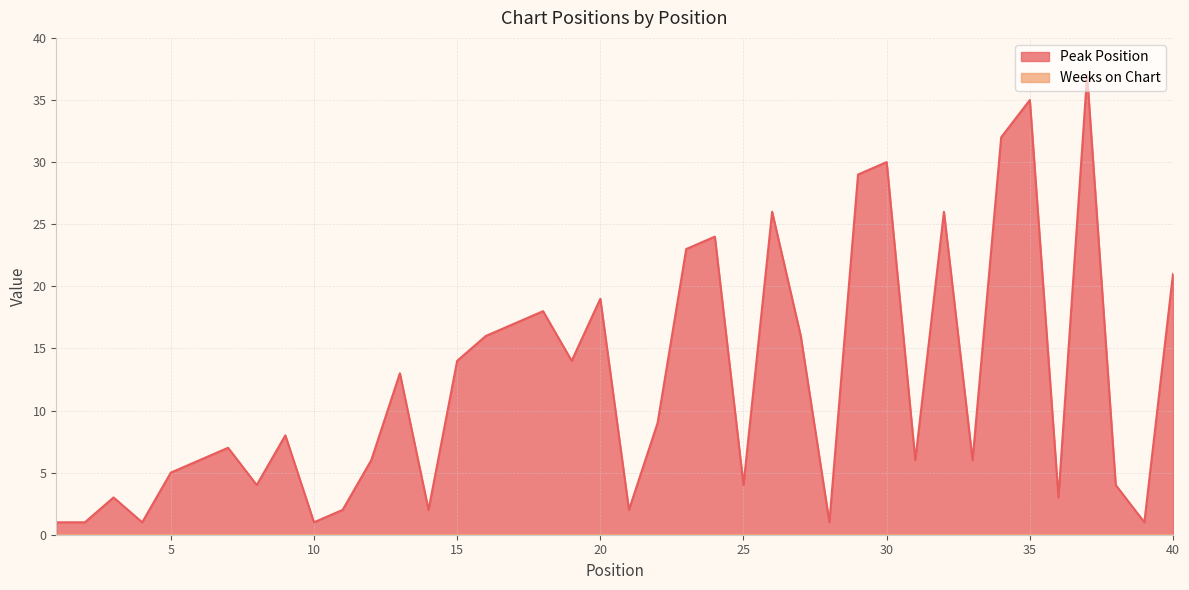

List the labels in order of value, smallest first.

1, 2, 4, 10, 28, 39, 11, 14, 21, 3, 36, 8, 25, 38, 5, 6, 12, 31, 33, 7, 9, 22, 13, 15, 19, 16, 27, 17, 18, 20, 40, 23, 24, 26, 32, 29, 30, 34, 35, 37